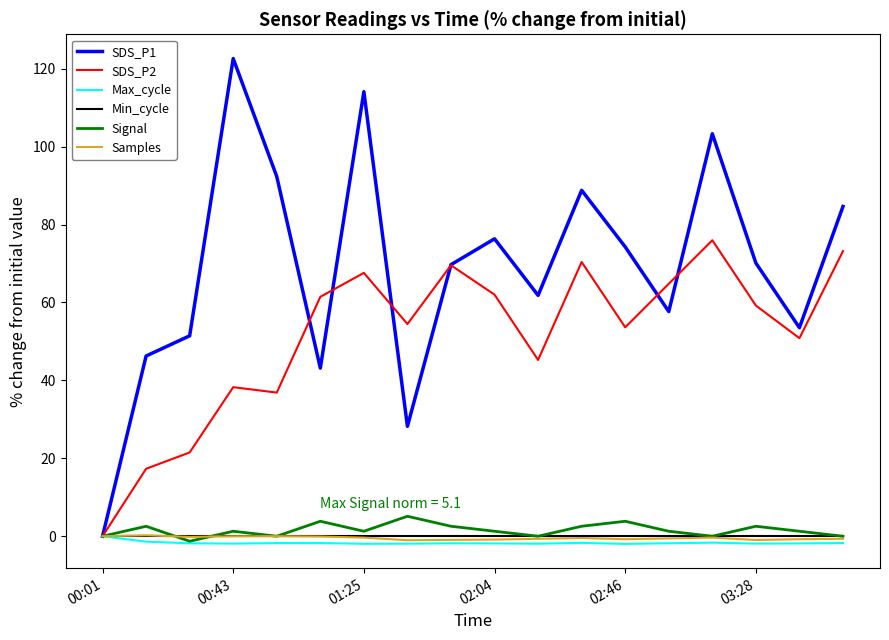

What is the value of the Max_cycle point at the 9th from the left?

-1.8